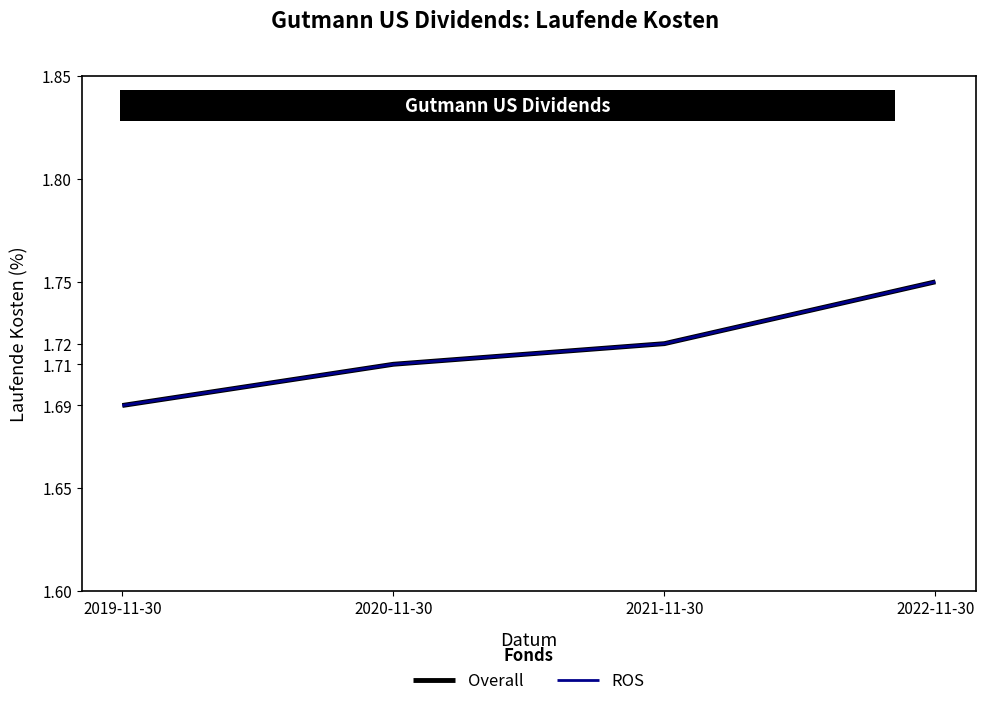

Is this an area chart (filled region under the line)?

No